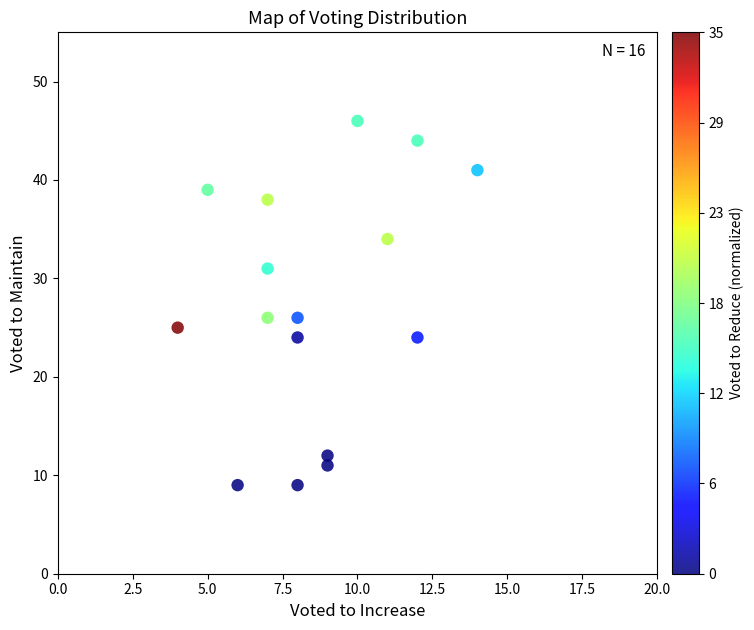

What is the range of Y values (max minus min)?

37